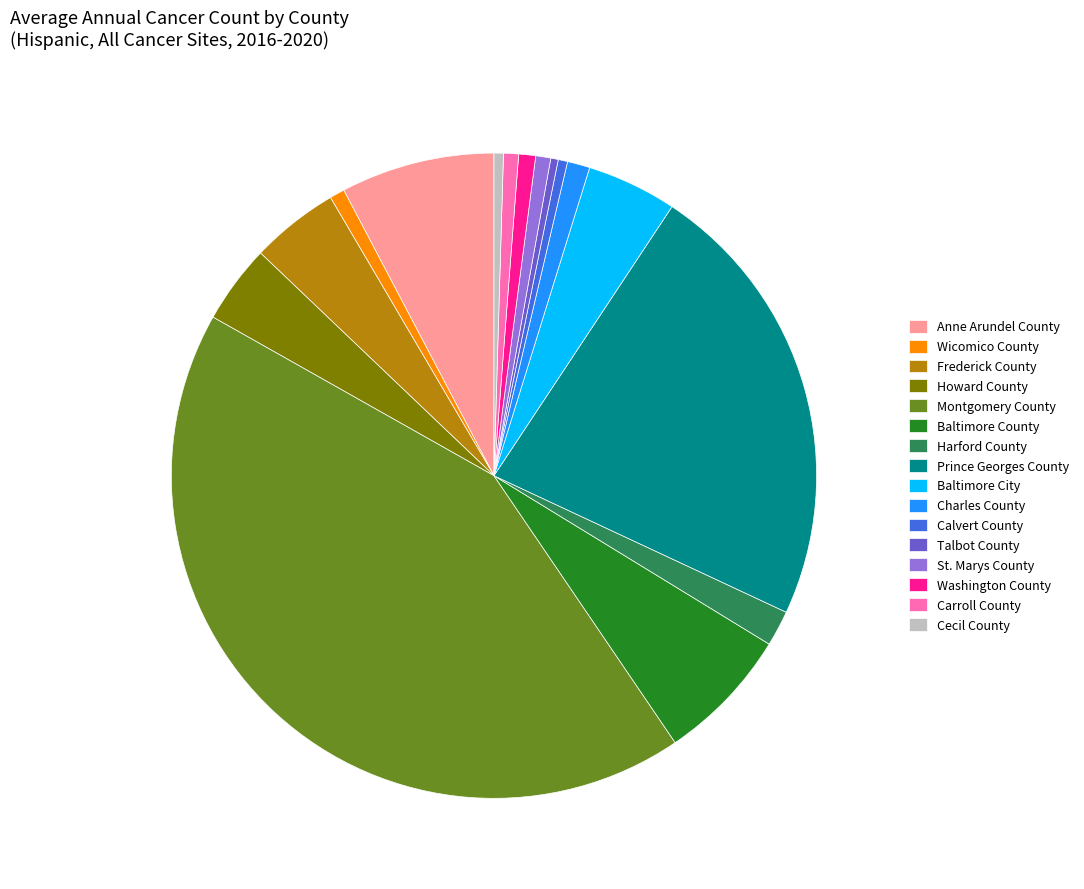

Is it true that Baltimore County is 1% of the pie?

False